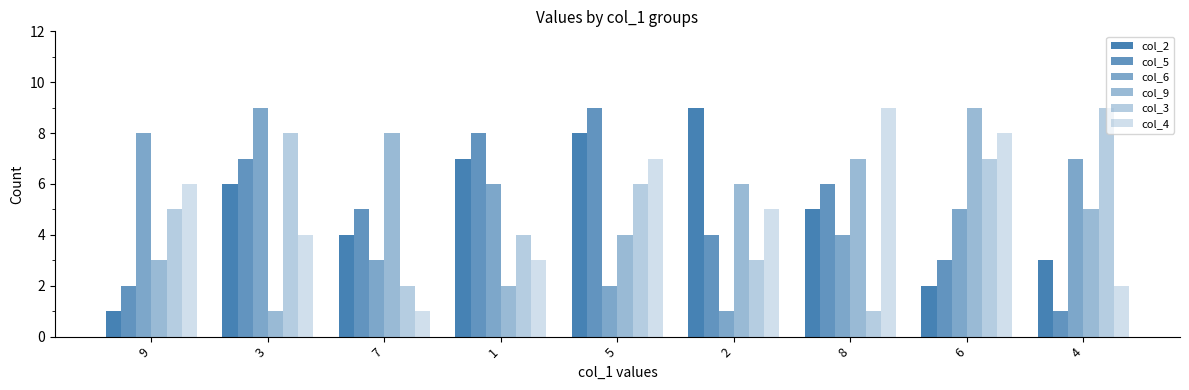

How many series are shown in this chart?

6